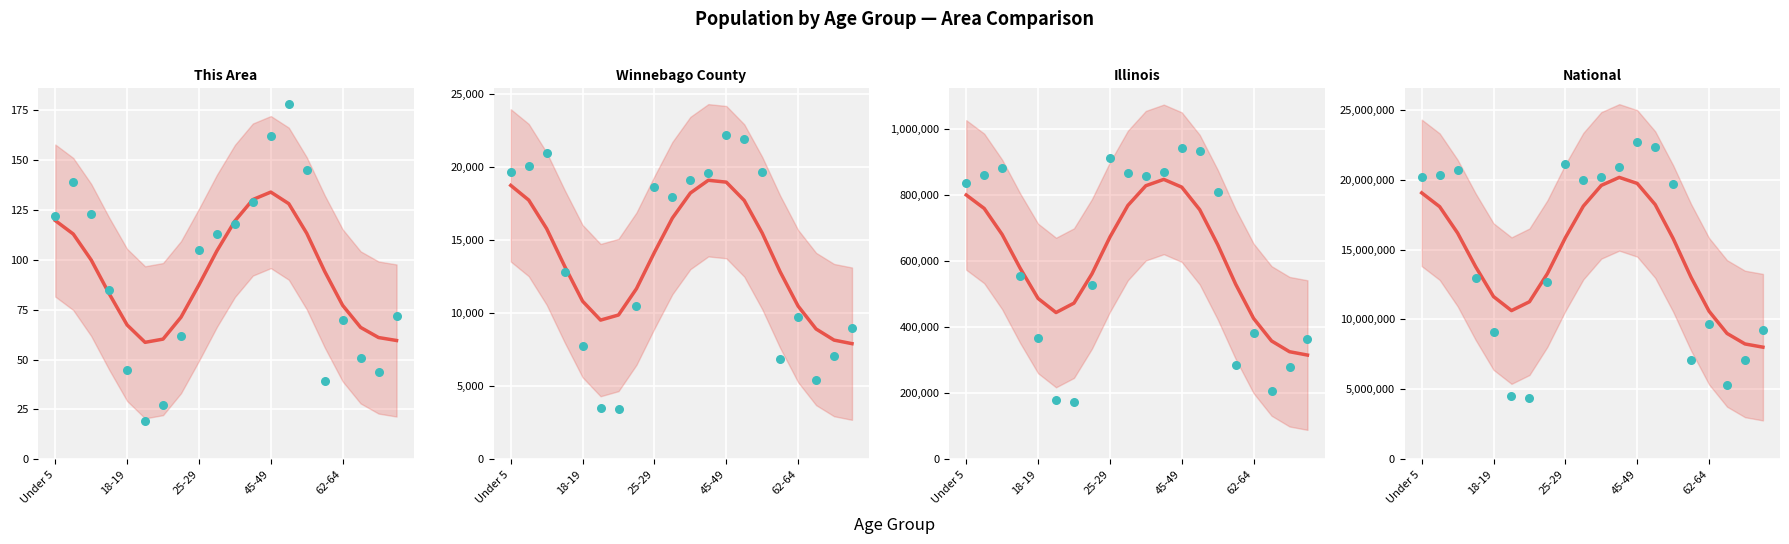

At which category is the sum across all series the highest?

45-49